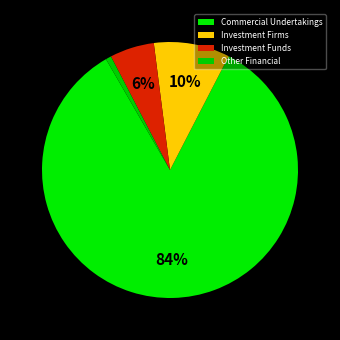

Count the number of slices in the pie.

4